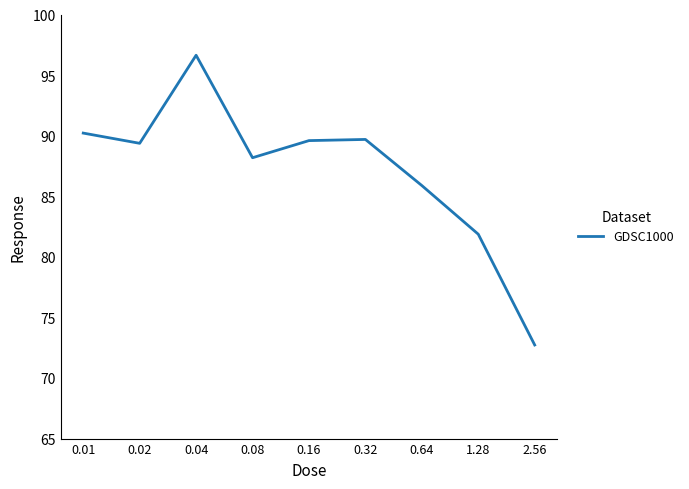

How many categories are shown in the chart?

9